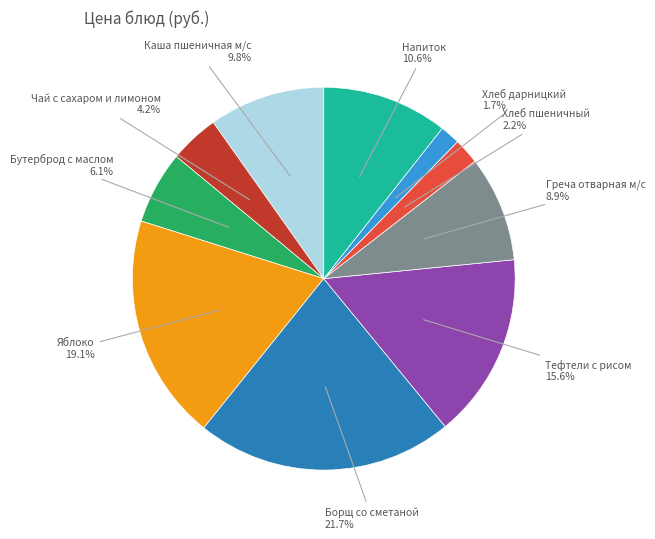

How many segments does this pie chart have?

10